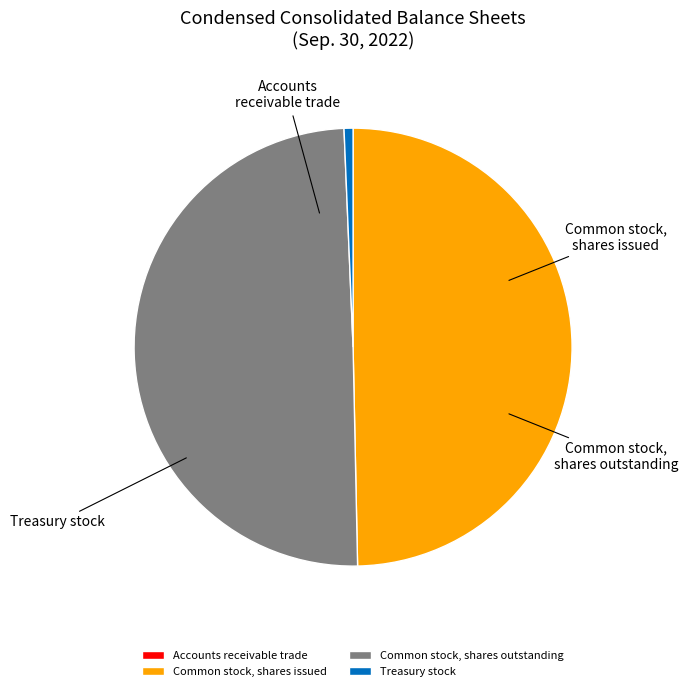

Is it true that Common stock, shares outstanding is 36% of the pie?

False